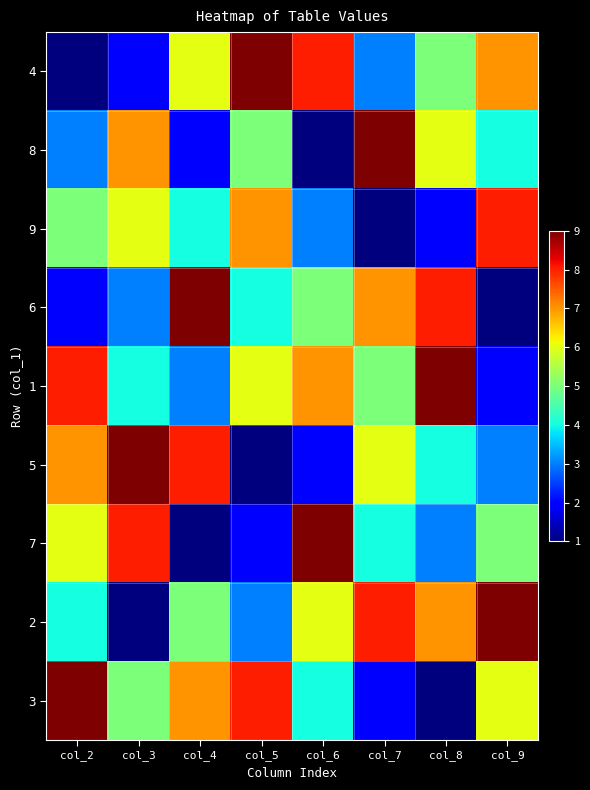

At how many categories does at least one series exceed 3?

8